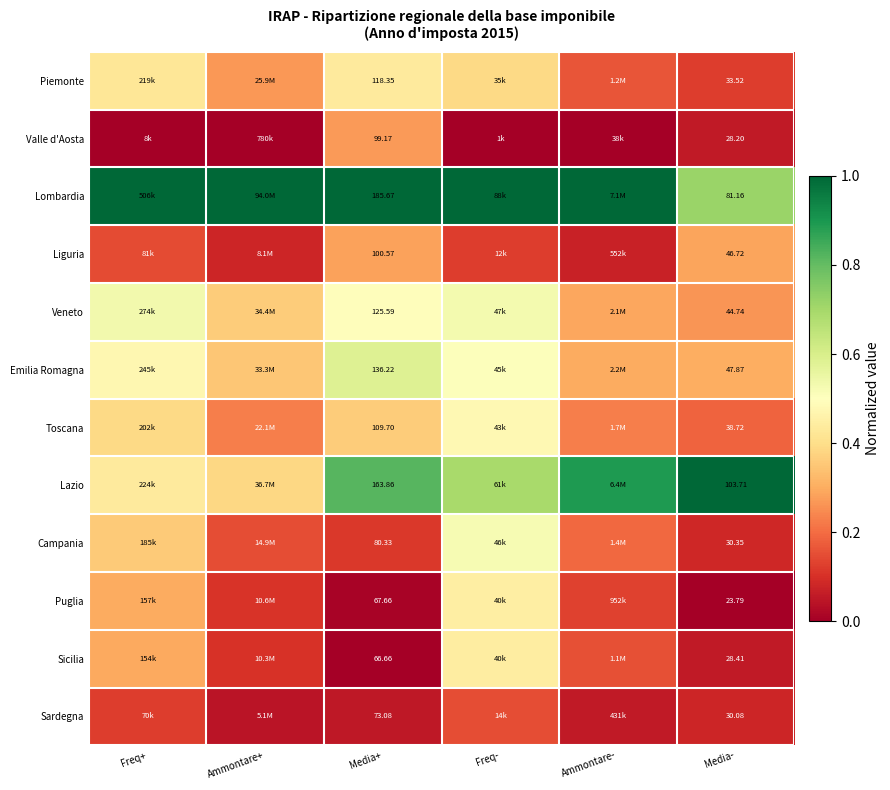

At which category does the chart reach its peak across all series?

Freq+